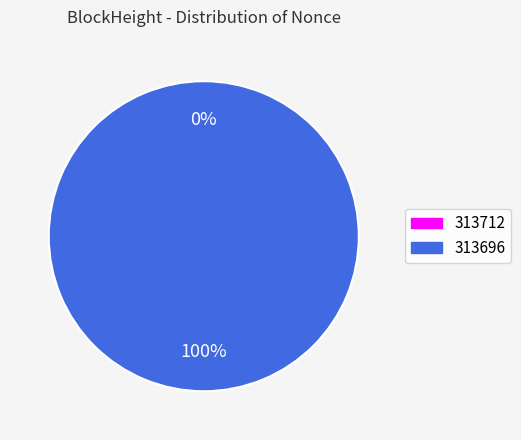

How many slices are in this pie chart?

2